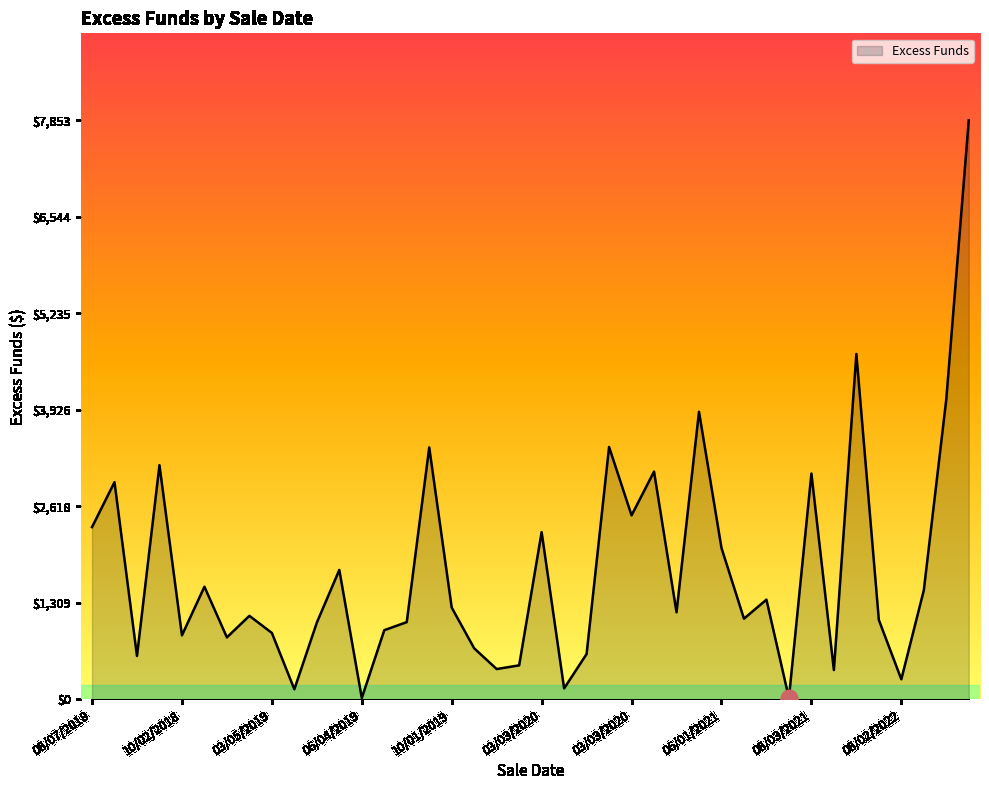

What is the difference between the maximum and minimum values?

7834.9